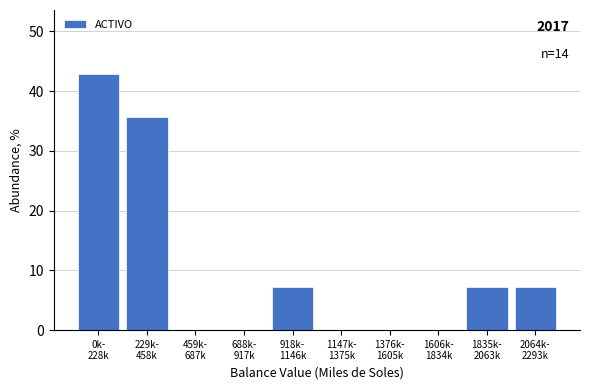

What is the sum of all values?

100.0